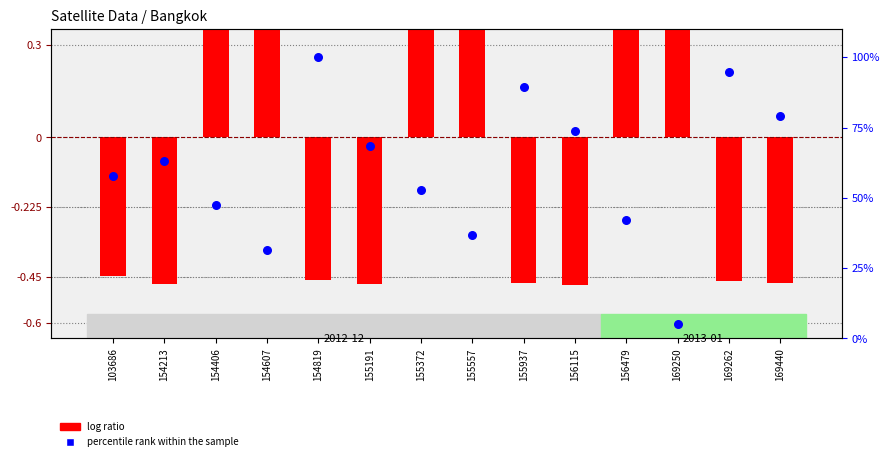

Which series has the largest Y range (max minus min)?

percentile rank within the sample